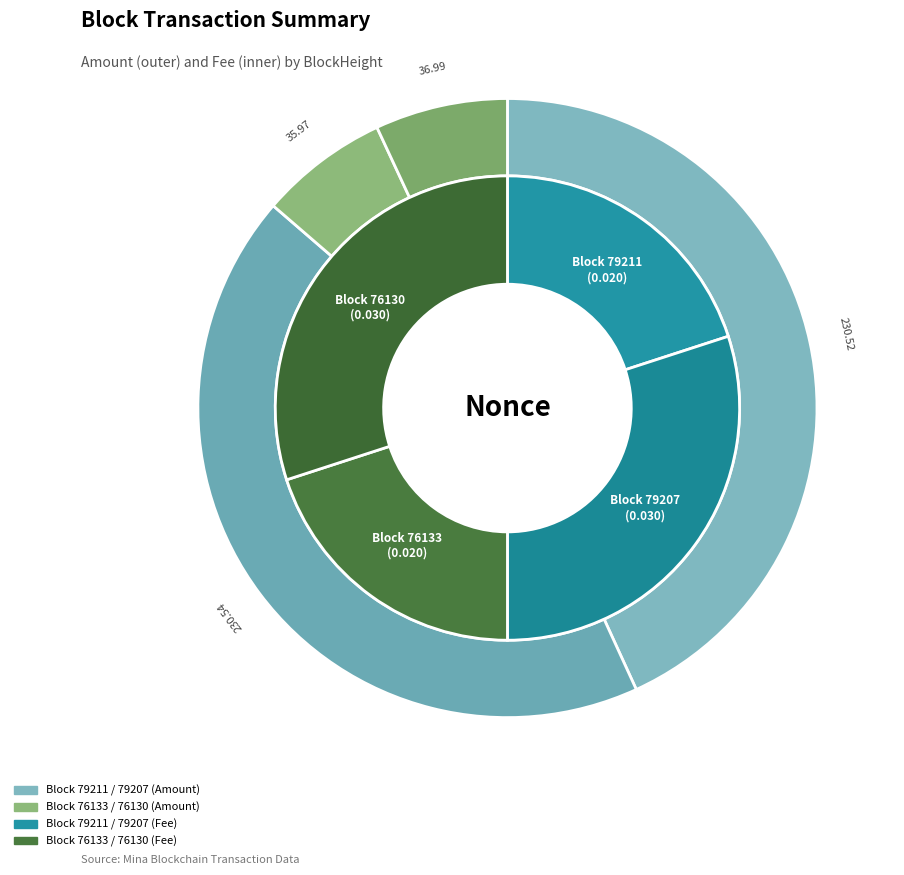

Count the number of slices in the pie.

4